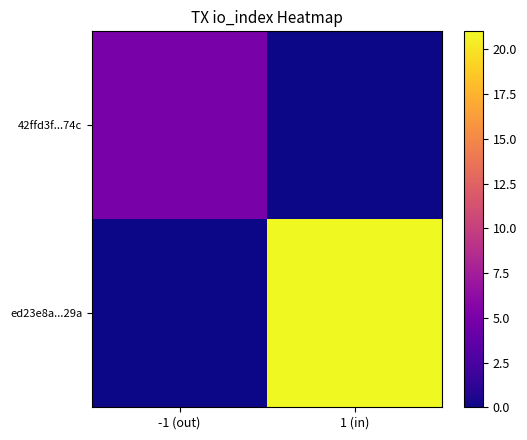

List the series in order of their overall mean, highest first.

ed23e8a...29a, 42ffd3f...74c